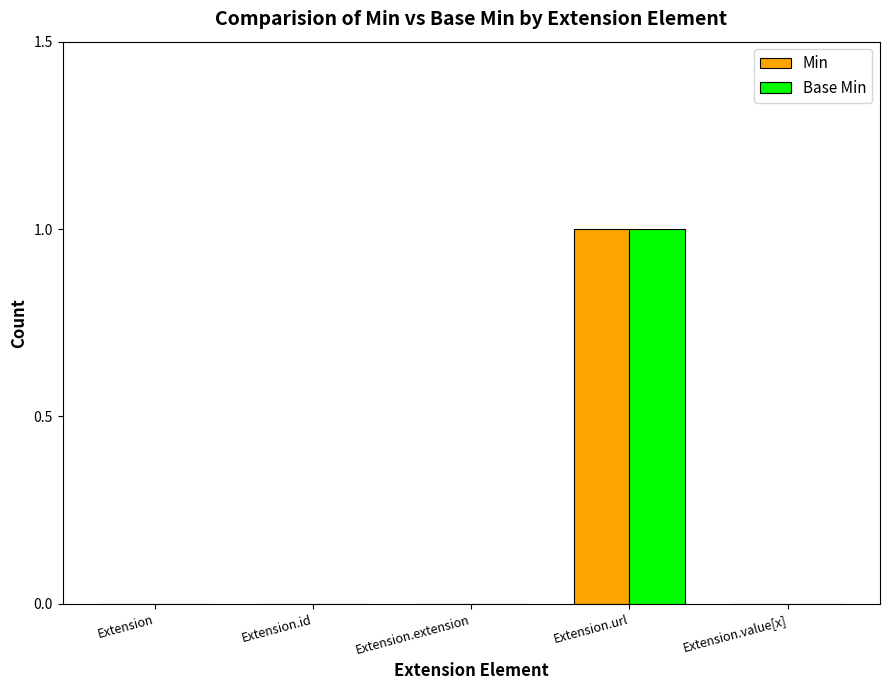

At which category is the sum across all series the highest?

Extension.url